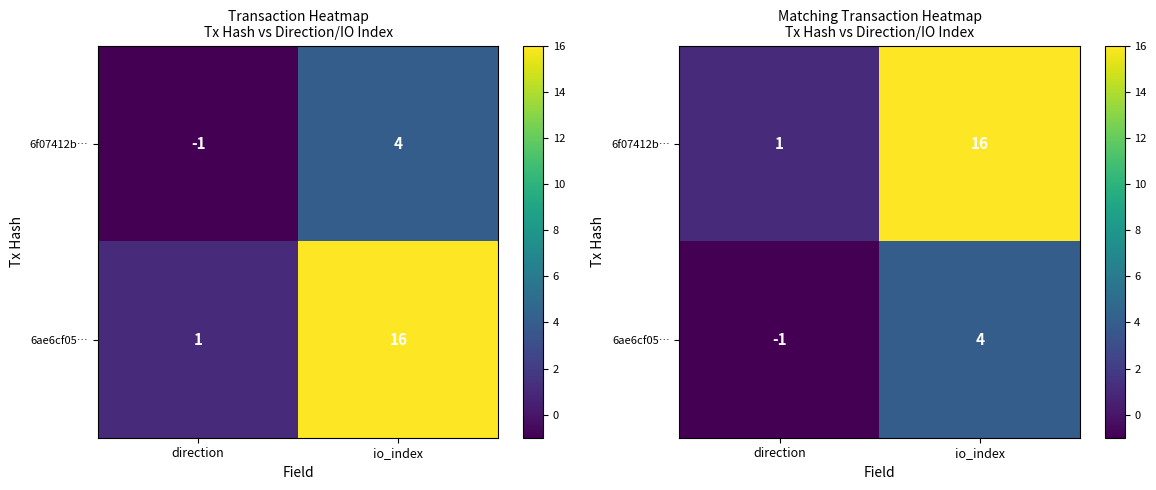

Which series has the largest range (max minus min)?

6f07412b…